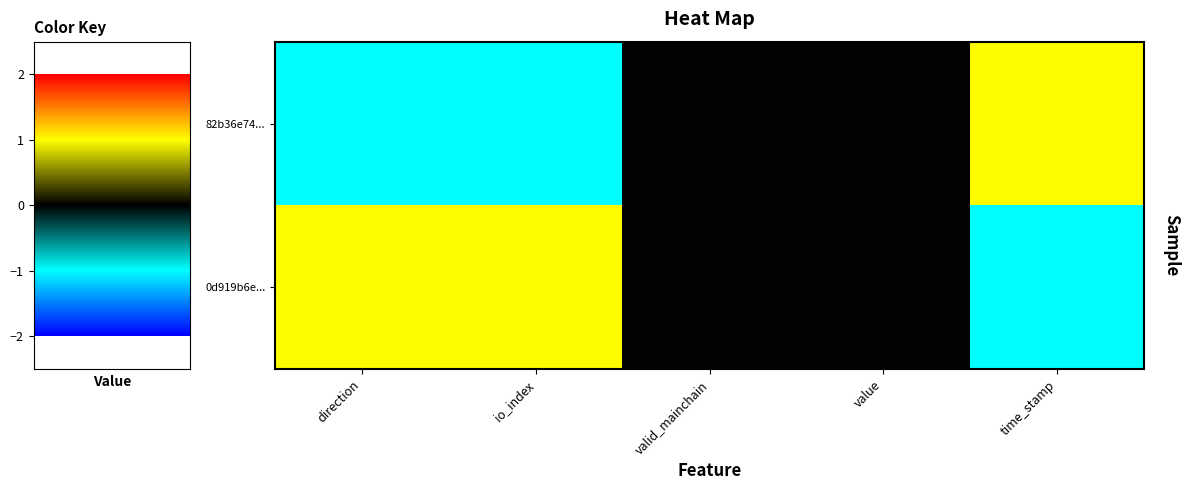

Which category has the highest value across all series?

time_stamp